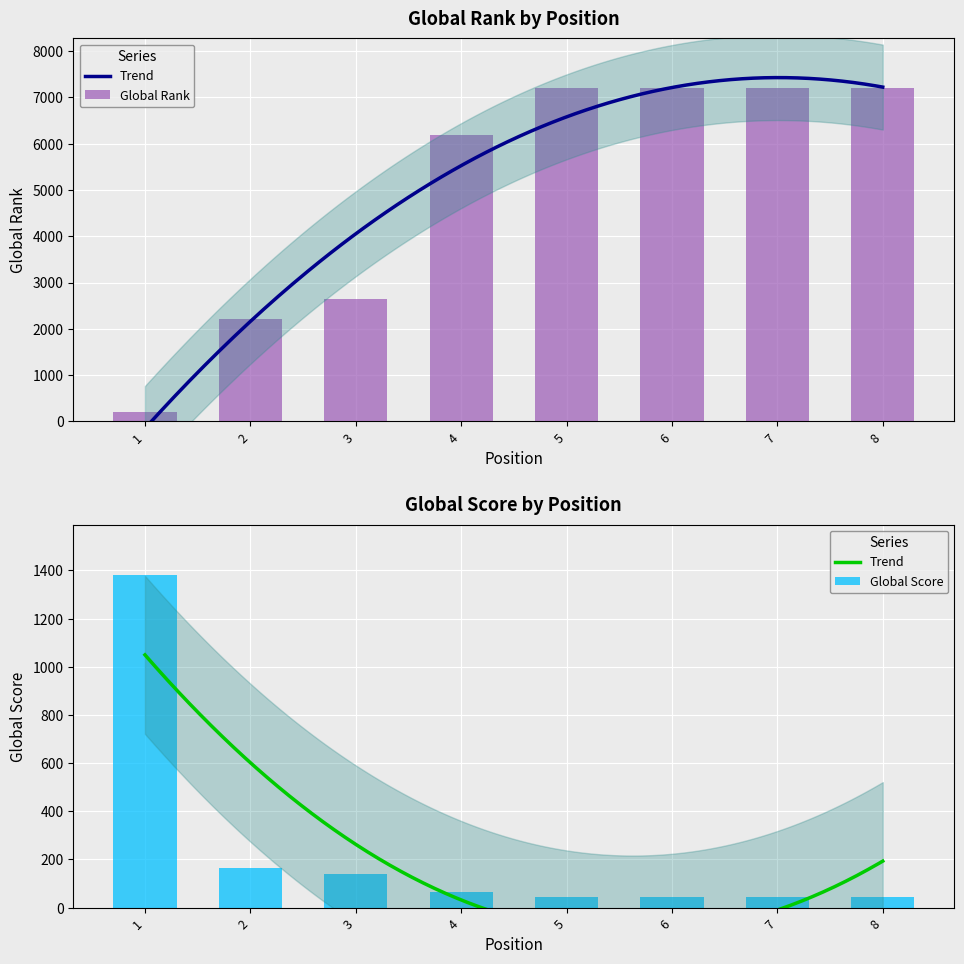

What is the value of the Global Rank bar at the 7th from the left?

7192